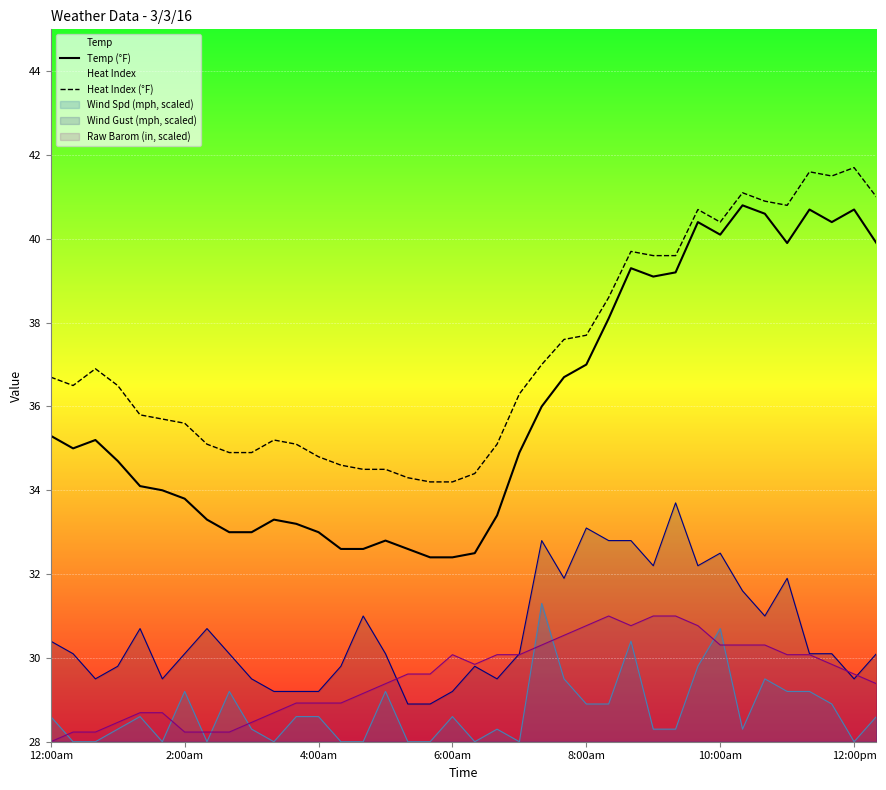

Where does the Heat Index (°F) series first go above 36?

12:00am